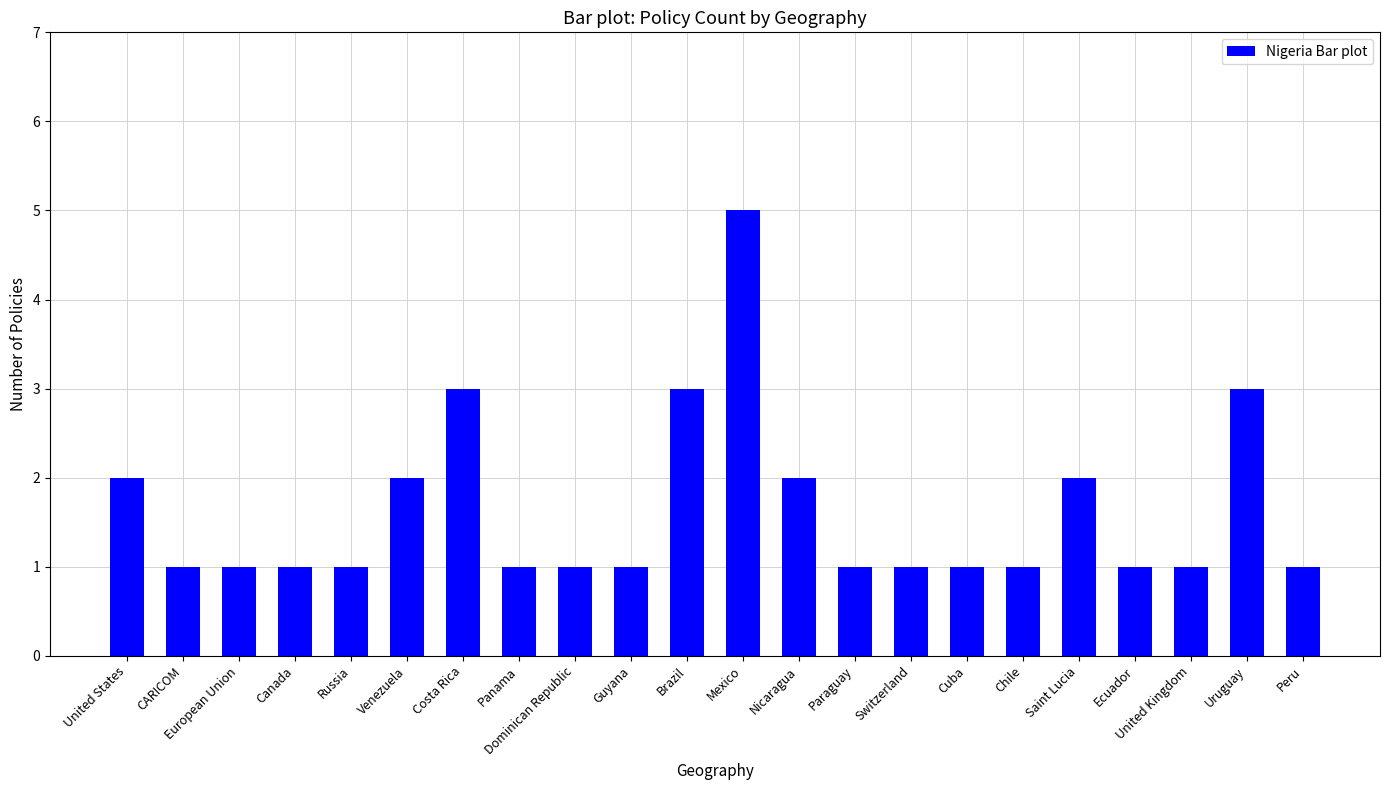

What is the difference between the values at Nicaragua and Brazil?

1